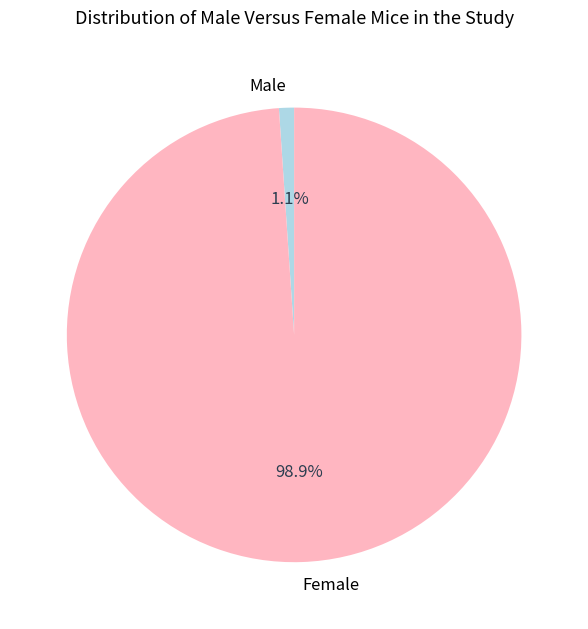

What percentage do Male and Female together represent?

100.0%